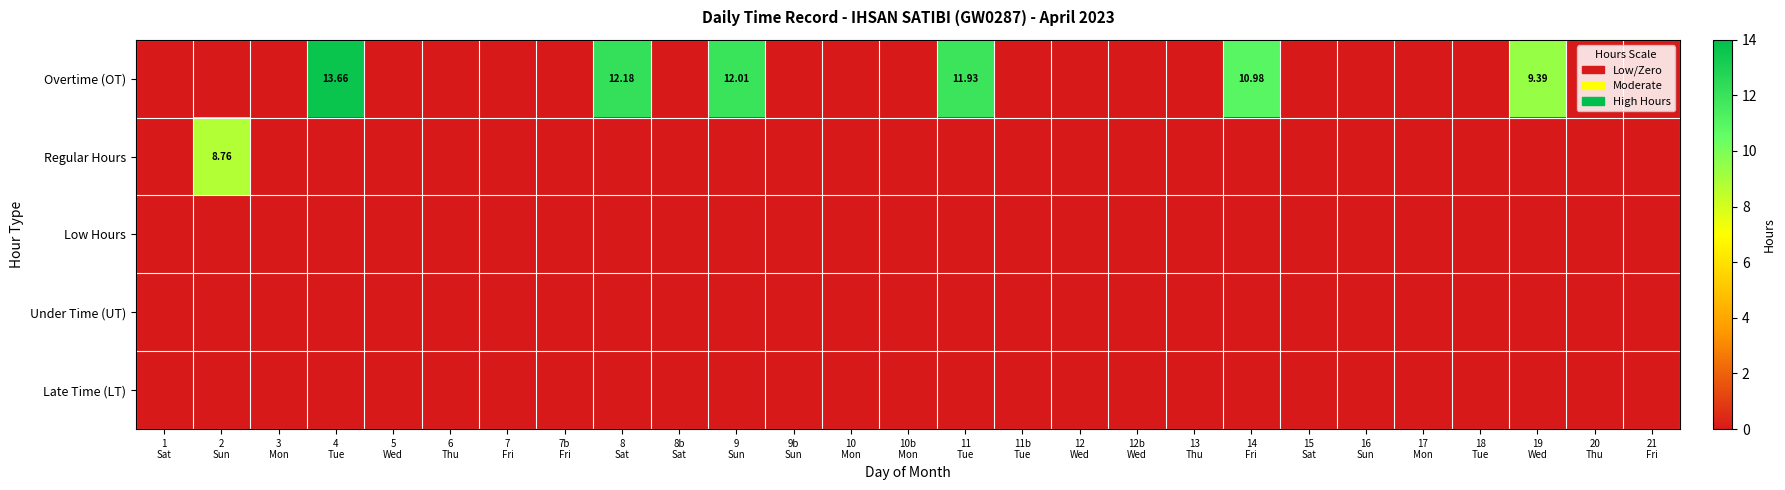

Between 12 Wed and 16 Sun, which series saw the biggest shift?

Overtime (OT)